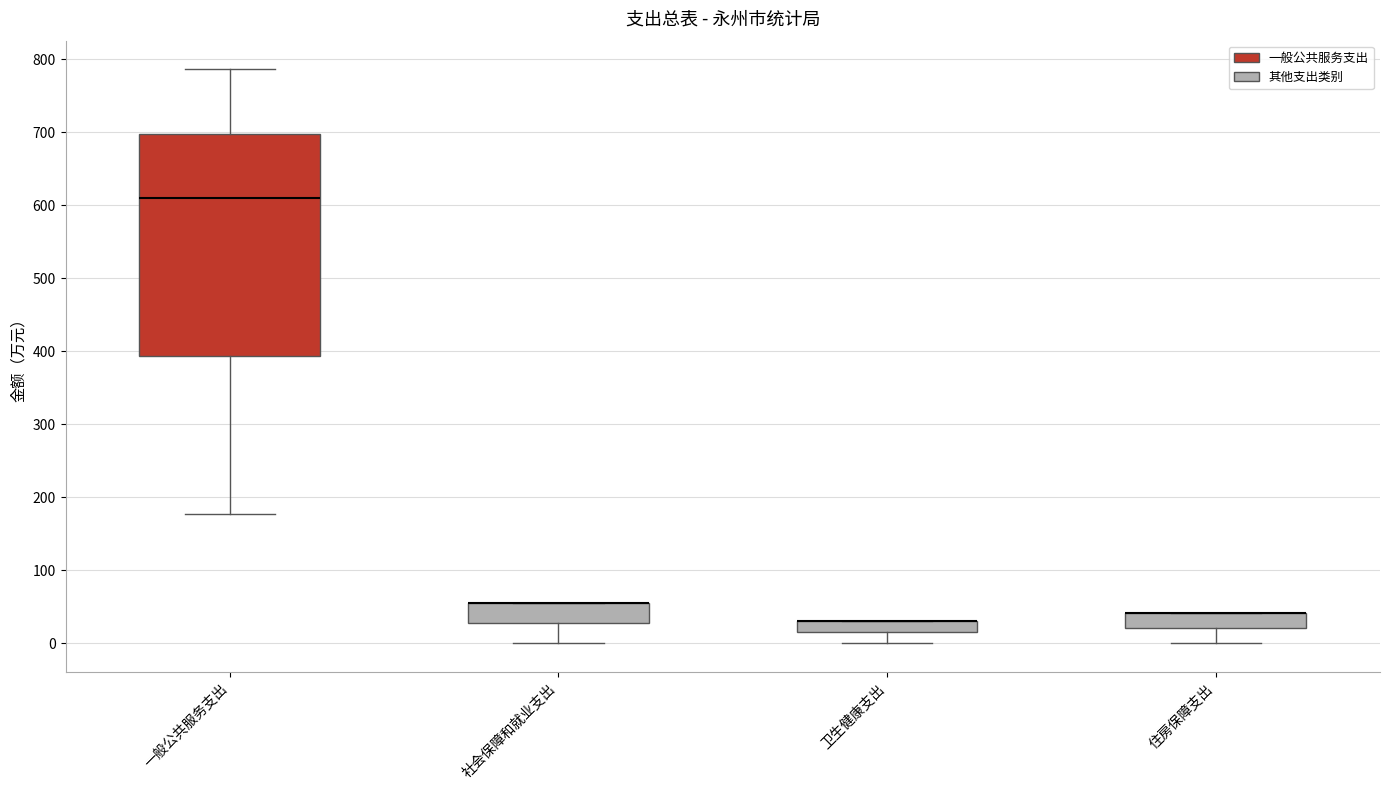

Reading left to right, read every box against the y-axis: the position of its median line, the range the box covers, and the ends of its whiskers. The values are not printed on the chart, so give them approximately, as read against the axis.

一般公共服务支出: median 610, box 390 to 700, whiskers 180 to 790
社会保障和就业支出: median 60 (drawn on the box's upper edge), box 30 to 60, whiskers 0 to 60
卫生健康支出: median 30 (drawn on the box's upper edge), box 20 to 30, whiskers 0 to 30
住房保障支出: median 40 (drawn on the box's upper edge), box 20 to 40, whiskers 0 to 40